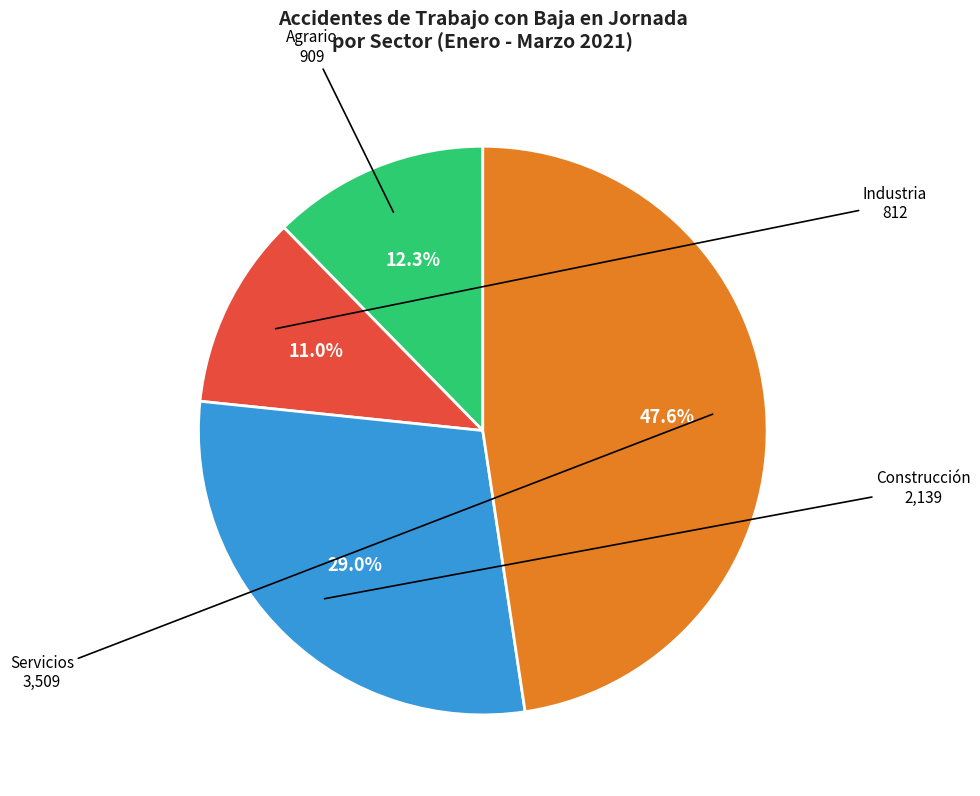

Is there a majority slice in this chart?

No